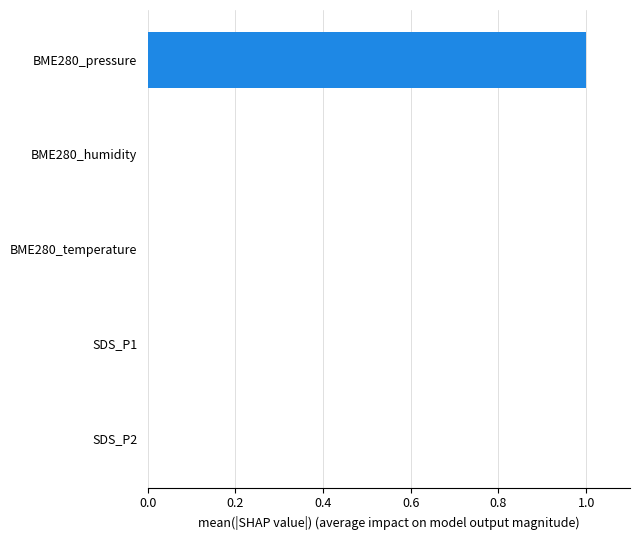

Is it true that the value at BME280_humidity is 0.0?

True